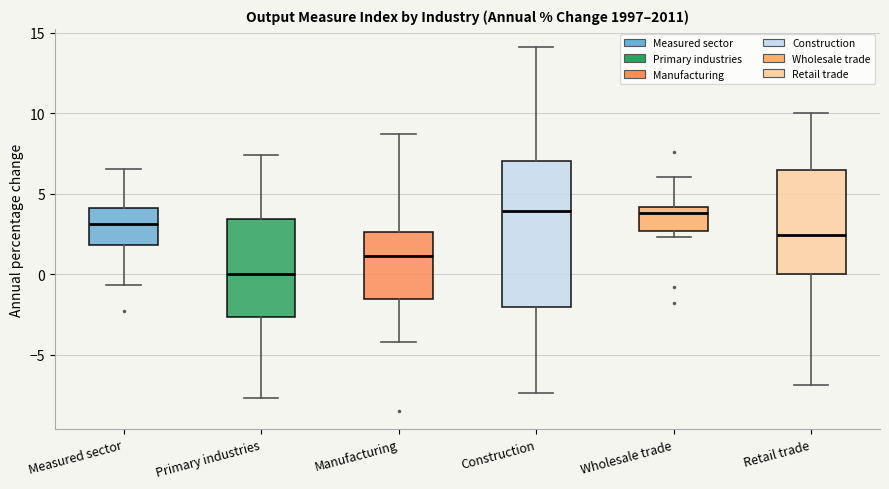

Reading left to right, transcribe this box plot: for each box, give where its median line is, the range the box spans, and where its two whiskers end, as read against the y-axis. The values are not printed on the chart, so give them approximately, as read against the axis.

Measured sector: median 3.0, box 2.0 to 4.0, whiskers -0.5 to 6.5
Primary industries: median 0.0, box -2.5 to 3.5, whiskers -7.5 to 7.5
Manufacturing: median 1.0, box -1.5 to 2.5, whiskers -4.0 to 8.5
Construction: median 4.0, box -2.0 to 7.0, whiskers -7.5 to 14.0
Wholesale trade: median 4.0 (just below the box's upper edge), box 2.5 to 4.0, whiskers 2.5 (just below the box's lower edge) to 6.0
Retail trade: median 2.5, box 0.0 to 6.5, whiskers -7.0 to 10.0